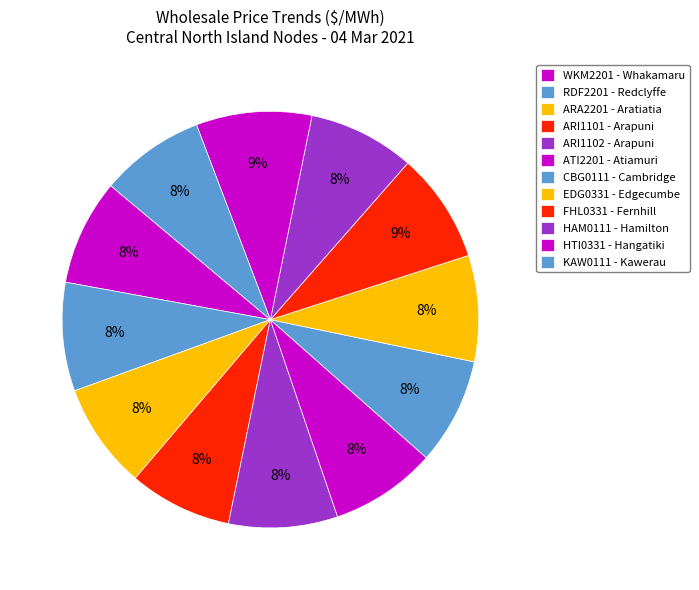

Is the sum of ATI2201 - Atiamuri and ARA2201 - Aratiatia greater than half?

No